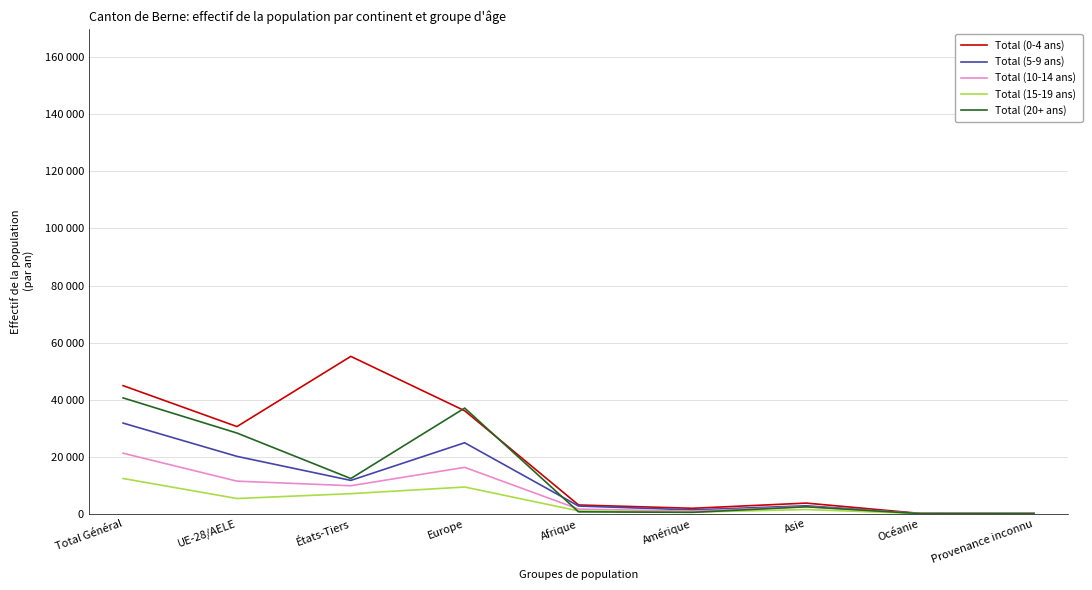

True or false: Total (15-19 ans) and Total (5-9 ans) intersect in this chart.

False